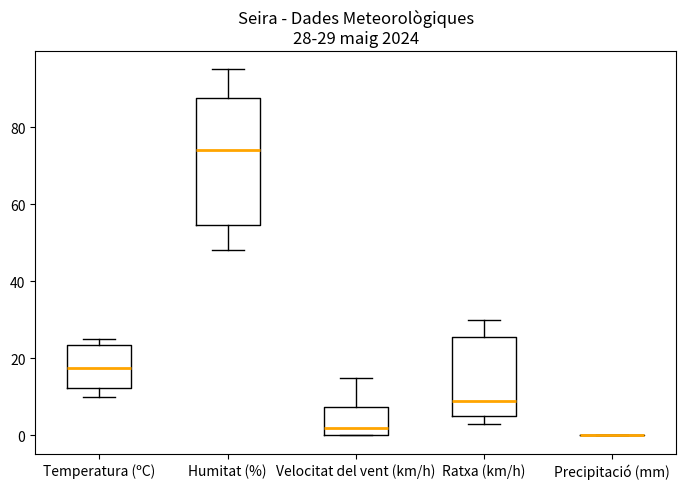

Comparing the boxes themselves (not the whiskers), which one is the tallest?

Humitat (%)